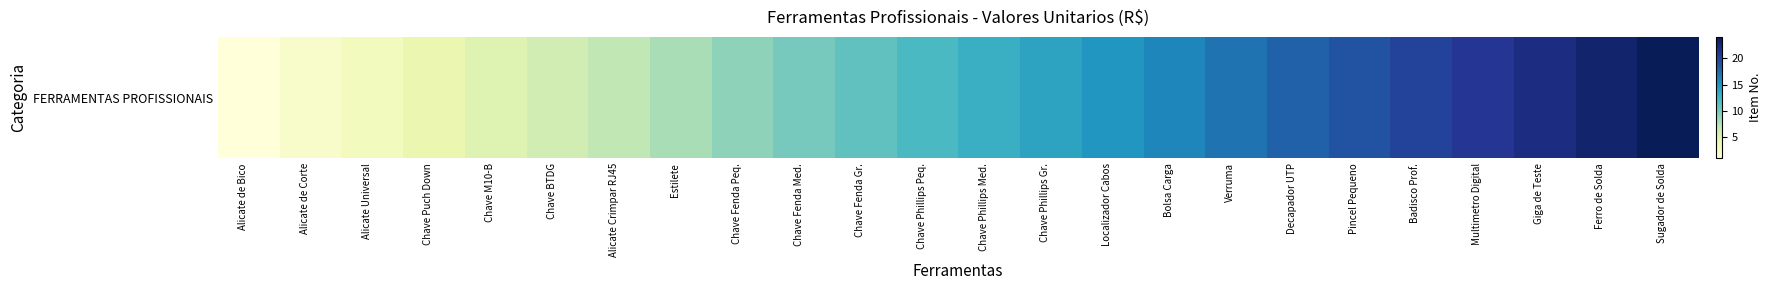

What is the smallest value displayed?

1